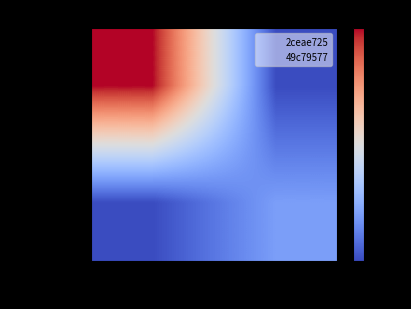

At how many categories does at least one series exceed 17?

1